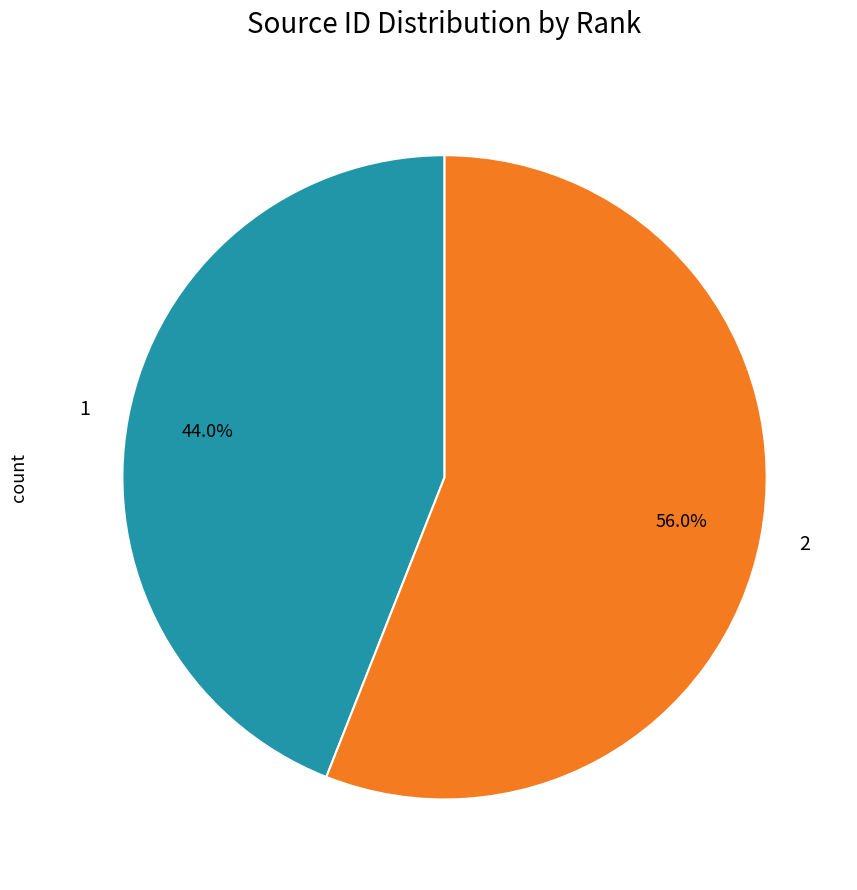

Which slice is the smallest?

1